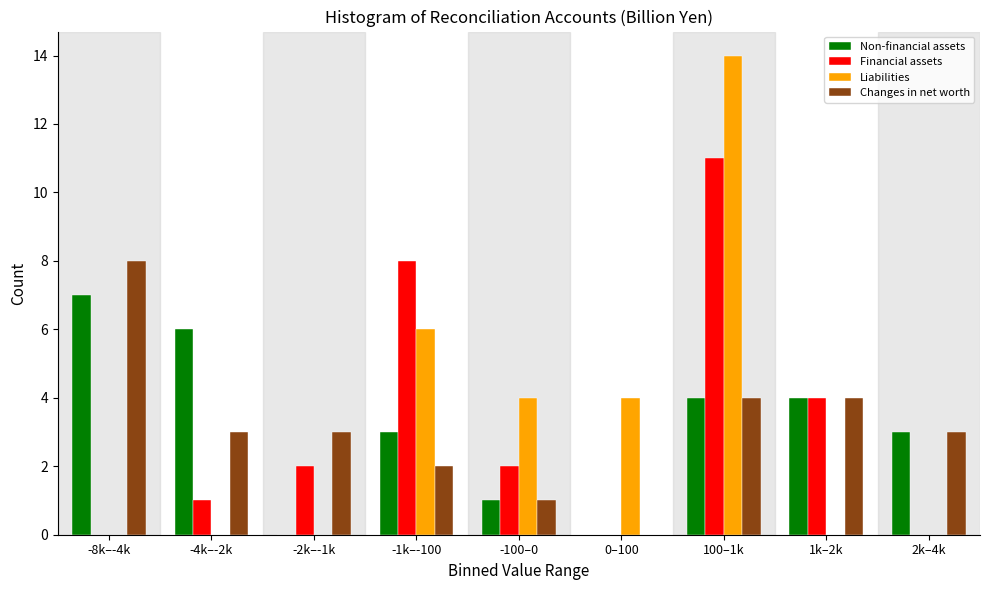

Between -100–0 and 100–1k, which series saw the biggest shift?

Liabilities